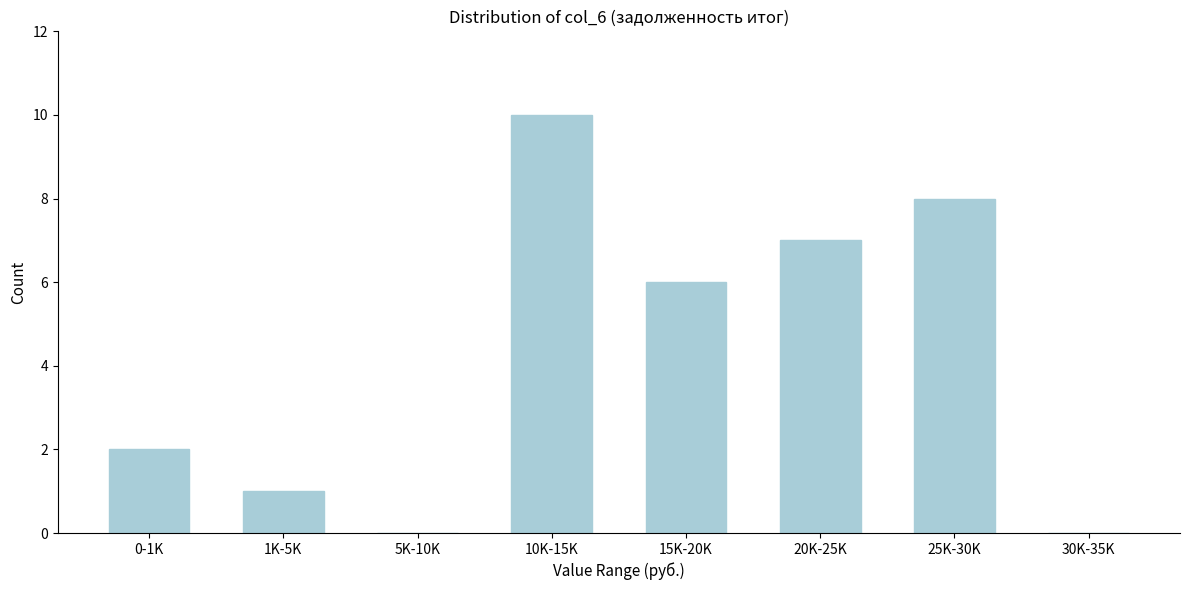

Reading right to left, transcribe all the data shown in this chart.

30K-35K=0	25K-30K=8	20K-25K=7	15K-20K=6	10K-15K=10	5K-10K=0	1K-5K=1	0-1K=2